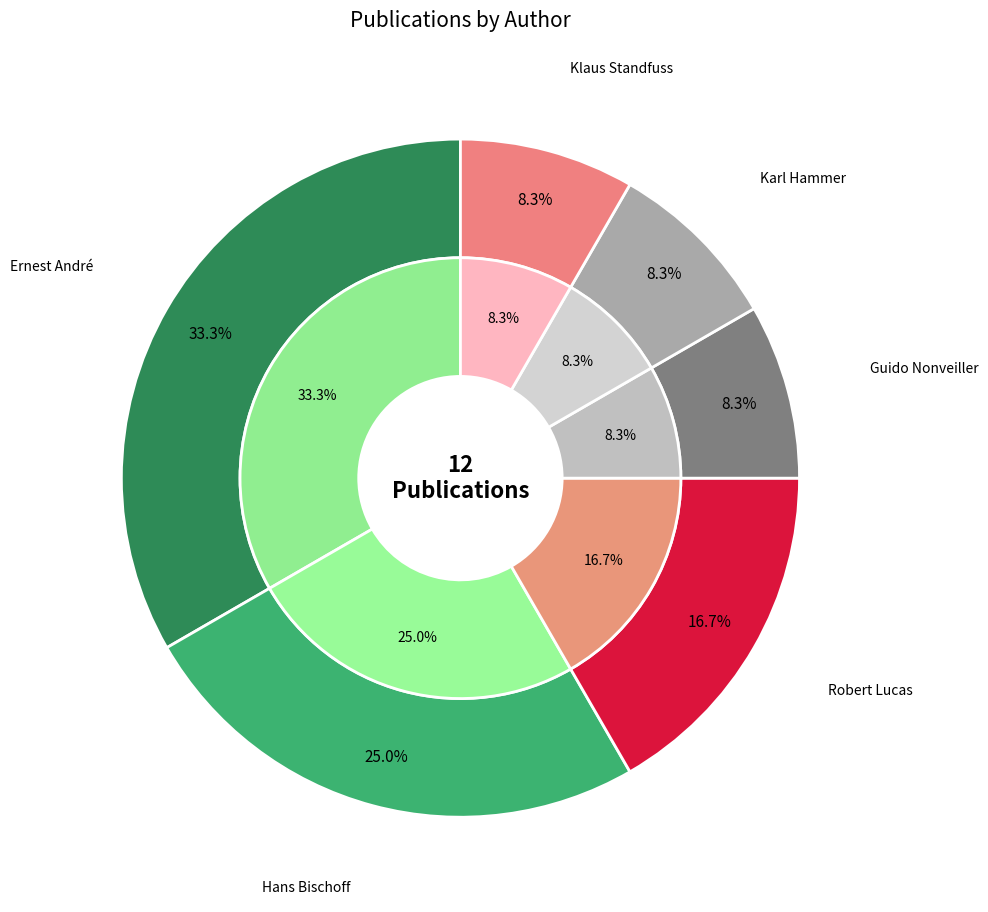

Rank the categories by value from highest to lowest.

Ernest André, Hans Bischoff, Robert Lucas, Guido Nonveiller, Karl Hammer, Klaus Standfuss